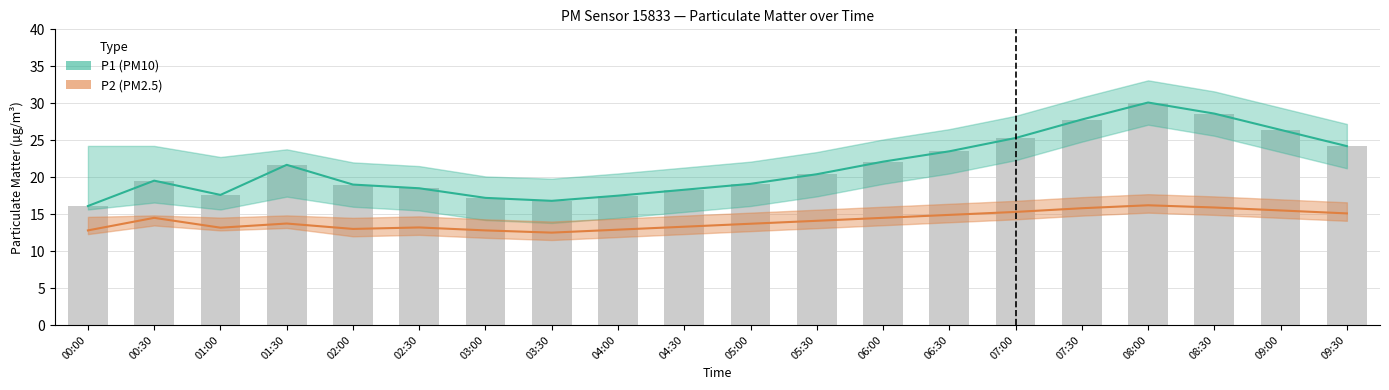

Which series has the largest total across all categories?

P1